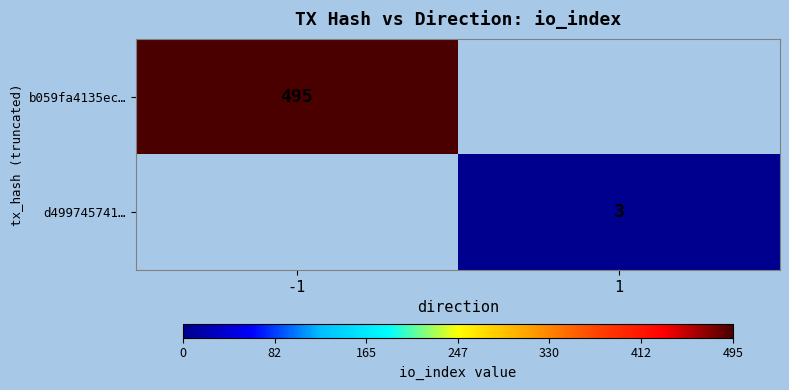

True or false: b059fa4135ec… has a value of 495 at -1.

True